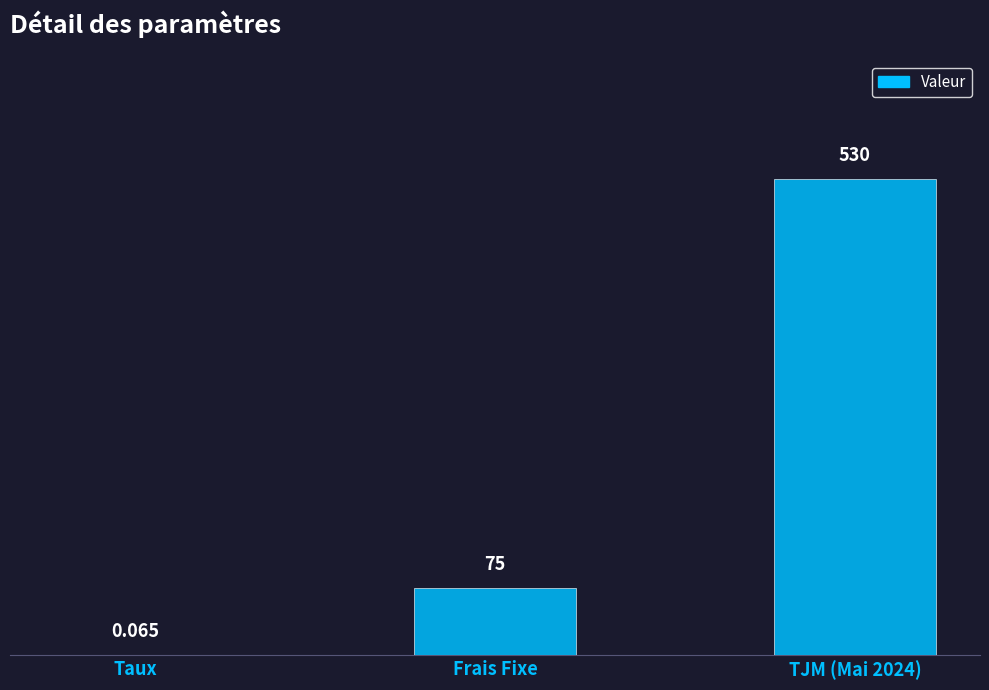

At which label is the value closest to 265?

Frais Fixe